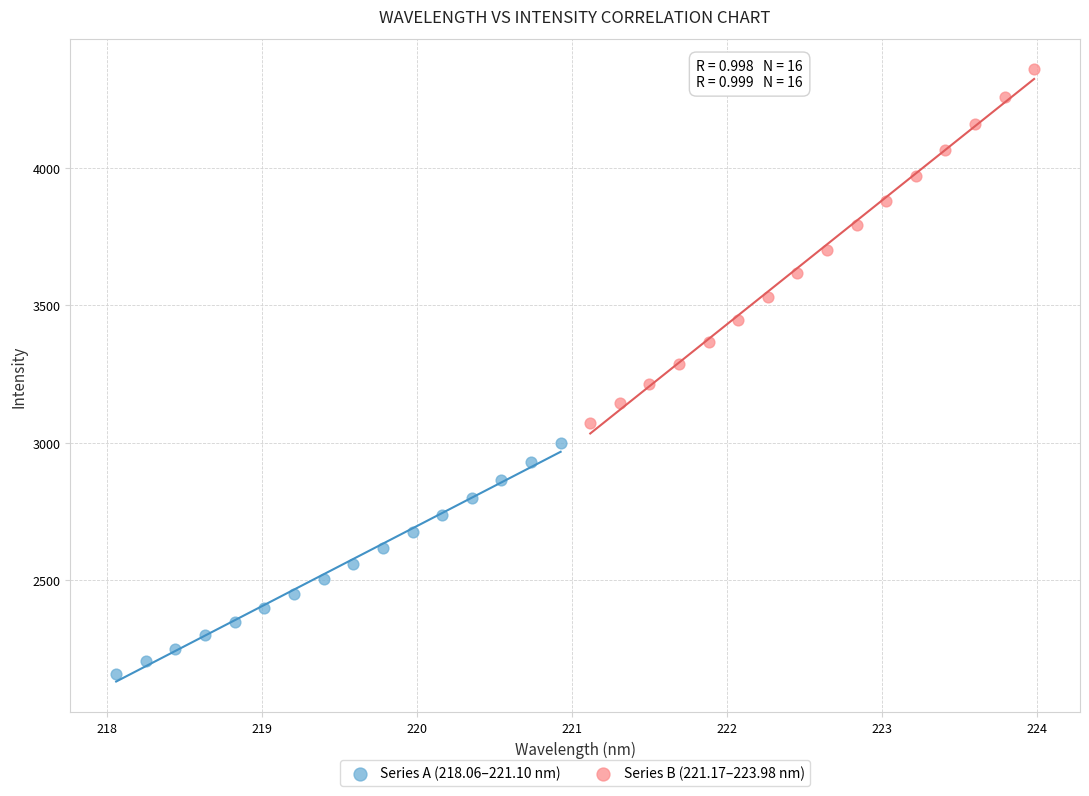

Which series reaches the maximum Y coordinate?

Series B (221.17–223.98 nm)